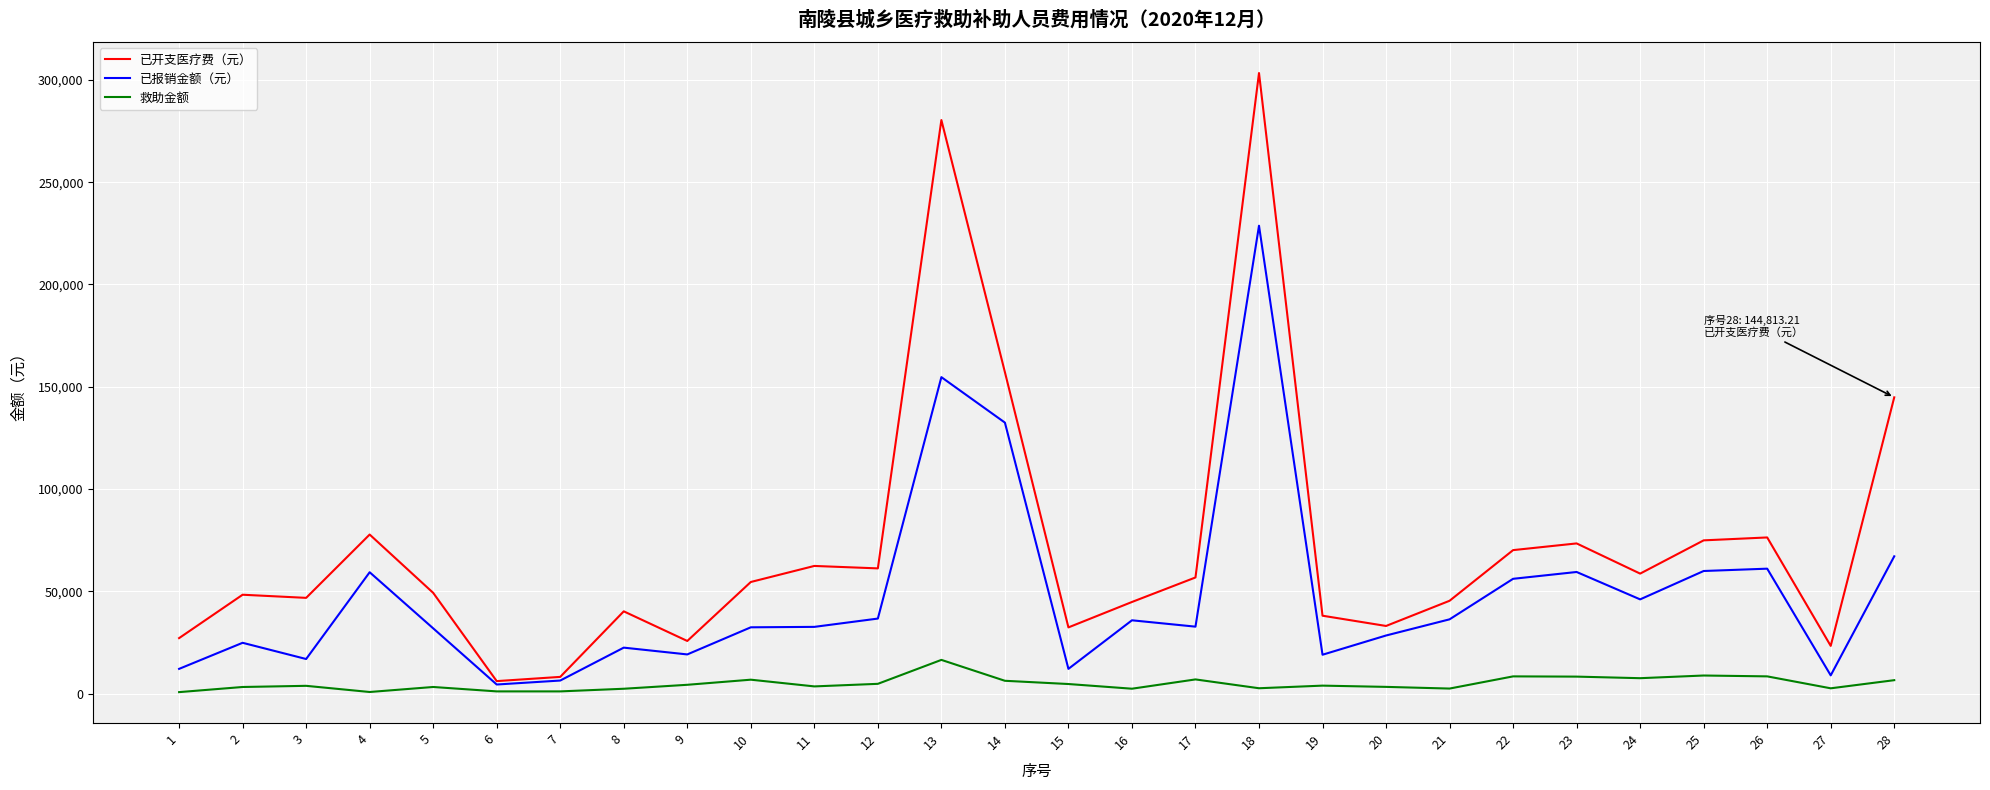

What is the minimum value for 救助金额?

704.0